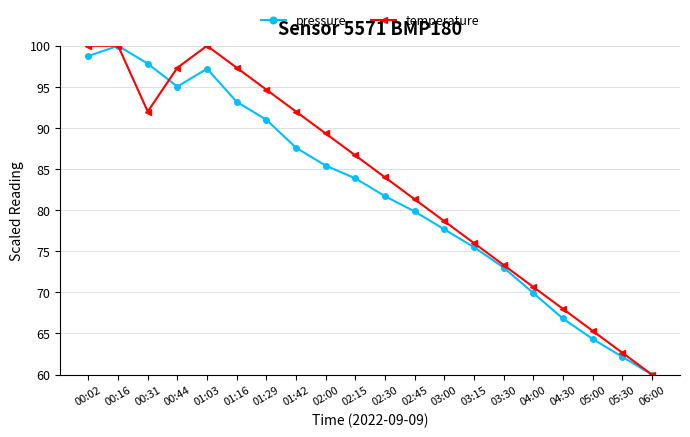

True or false: pressure and temperature cross at least once.

True